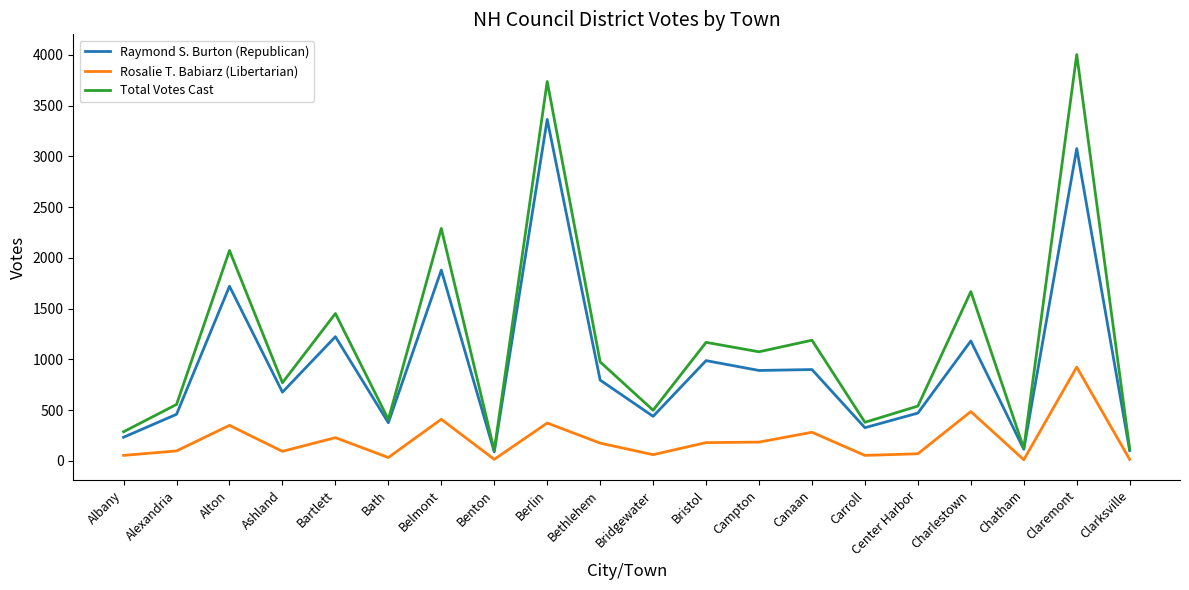

True or false: Rosalie T. Babiarz (Libertarian) and Total Votes Cast intersect in this chart.

False